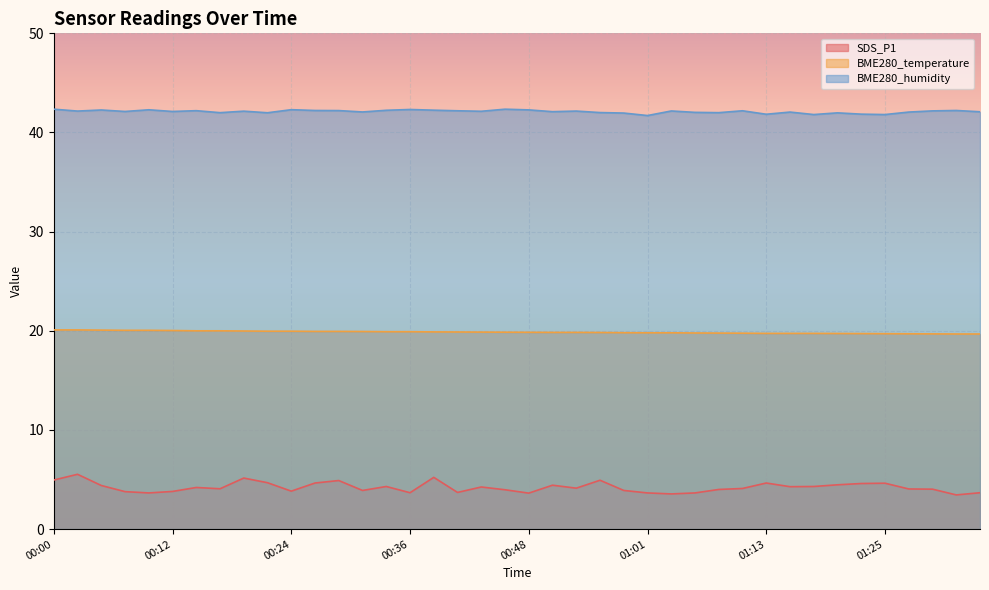

What is the difference between the BME280_temperature values at 00:24 and 01:10?

0.2